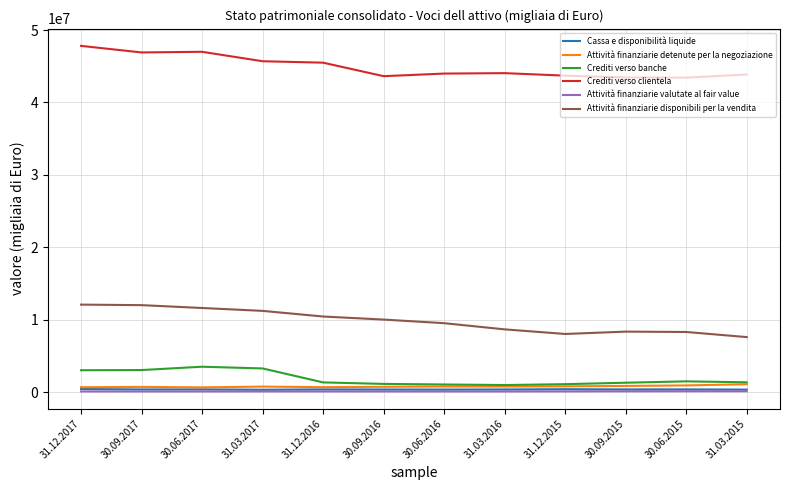

True or false: Attività finanziarie disponibili per la vendita and Attività finanziarie valutate al fair value cross at least once.

False